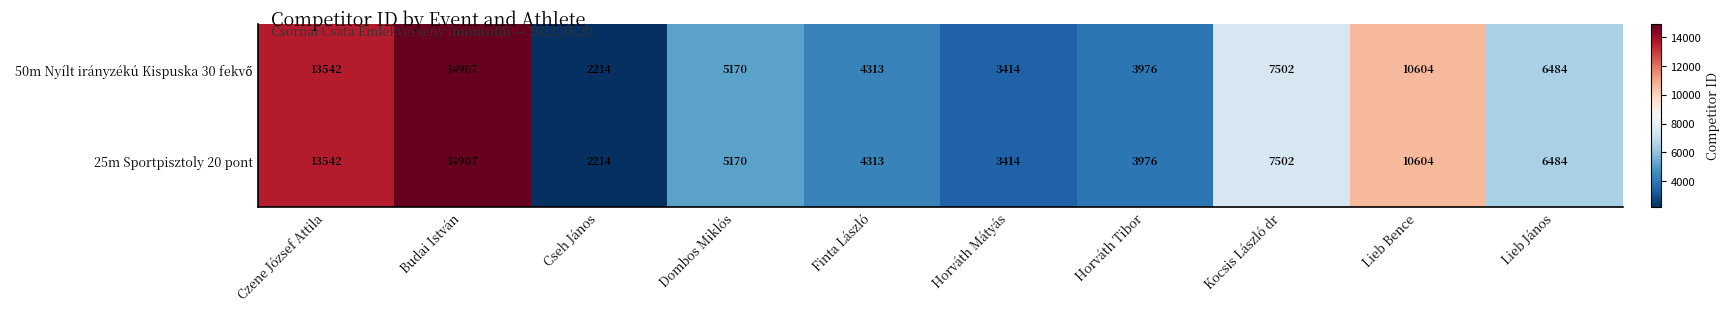

At how many categories does at least one series exceed 8890?

3